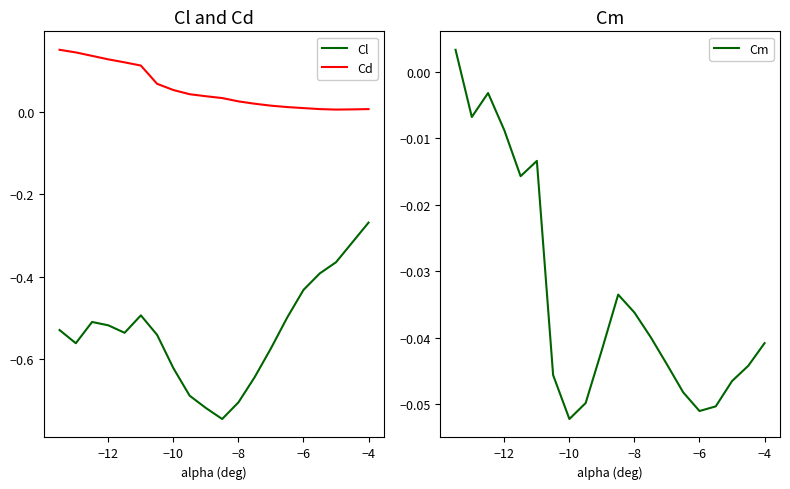

True or false: Cl has a value of -0.7 at −8.

True